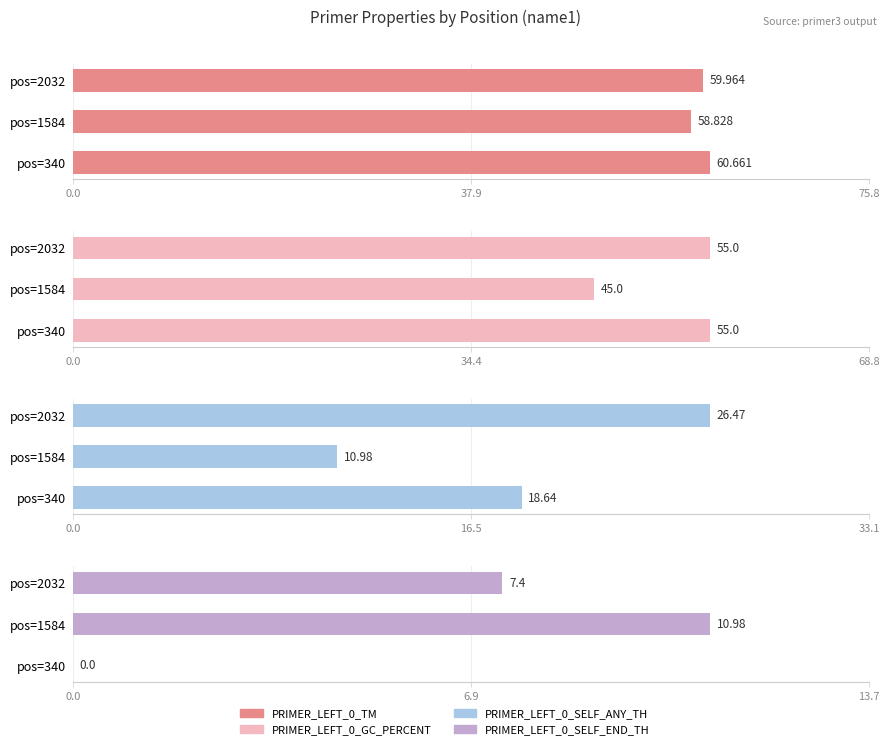

The PRIMER_LEFT_0_SELF_END_TH series shows 11.0 at pos=2032. True or false?

False